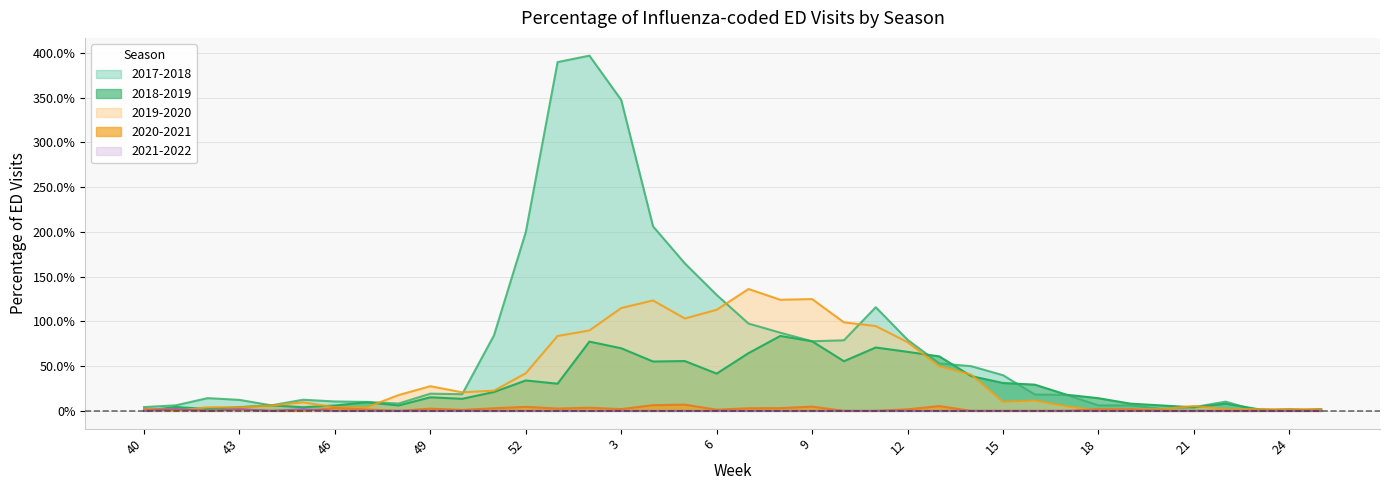

Reading left to right, transcribe all the data shown in this chart.

2017-2018: 40=0.0	41=0.1	42=0.1	43=0.1	44=0.1	45=0.1	46=0.1	47=0.1	48=0.1	49=0.2	50=0.2	51=0.8	52=2.0	1=3.9	2=4.0	3=3.5	4=2.1	5=1.6	6=1.3	7=1.0	8=0.9	9=0.8	10=0.8	11=1.2	12=0.8	13=0.5	14=0.5	15=0.4	16=0.2	17=0.2	18=0.1	19=0.1	20=0.0	21=0.0	22=0.1	23=0.0	24=0.0	25=0.0
2018-2019: 40=0.0	41=0.0	42=0.0	43=0.0	44=0.1	45=0.0	46=0.1	47=0.1	48=0.1	49=0.2	50=0.1	51=0.2	52=0.3	1=0.3	2=0.8	3=0.7	4=0.6	5=0.6	6=0.4	7=0.6	8=0.8	9=0.8	10=0.6	11=0.7	12=0.7	13=0.6	14=0.4	15=0.3	16=0.3	17=0.2	18=0.1	19=0.1	20=0.1	21=0.0	22=0.1	23=0.0	24=0.0	25=0.0
2019-2020: 40=0.0	41=0.0	42=0.0	43=0.0	44=0.1	45=0.1	46=0.0	47=0.0	48=0.2	49=0.3	50=0.2	51=0.2	52=0.4	1=0.8	2=0.9	3=1.1	4=1.2	5=1.0	6=1.1	7=1.4	8=1.2	9=1.2	10=1.0	11=0.9	12=0.8	13=0.5	14=0.4	15=0.1	16=0.1	17=0.1	18=0.0	19=0.0	20=0.0	21=0.1	22=0.0	23=0.0	24=0.0	25=0.0
2020-2021: 40=0.0	41=0.0	42=0.0	43=0.0	44=0.0	45=0.0	46=0.0	47=0.0	48=0.0	49=0.0	50=0.0	51=0.0	52=0.0	1=0.0	2=0.0	3=0.0	4=0.1	5=0.1	6=0.0	7=0.0	8=0.0	9=0.0	10=0.0	11=0.0	12=0.0	13=0.1	14=0.0	15=0.0	16=0.0	17=0.0	18=0.0	19=0.0	20=0.0	21=0.0	22=0.0	23=0.0	24=0.0	25=0.0
2021-2022: 40=0.0	41=0.0	42=0.0	43=0.0	44=0.0	45=0.0	46=0.0	47=0.0	48=0.0	49=0.0	50=0.0	51=0.0	52=0.0	1=0.0	2=0.0	3=0.0	4=0.0	5=0.0	6=0.0	7=0.0	8=0.0	9=0.0	10=0.0	11=0.0	12=0.0	13=0.0	14=0.0	15=0.0	16=0.0	17=0.0	18=0.0	19=0.0	20=0.0	21=0.0	22=0.0	23=0.0	24=0.0	25=0.0